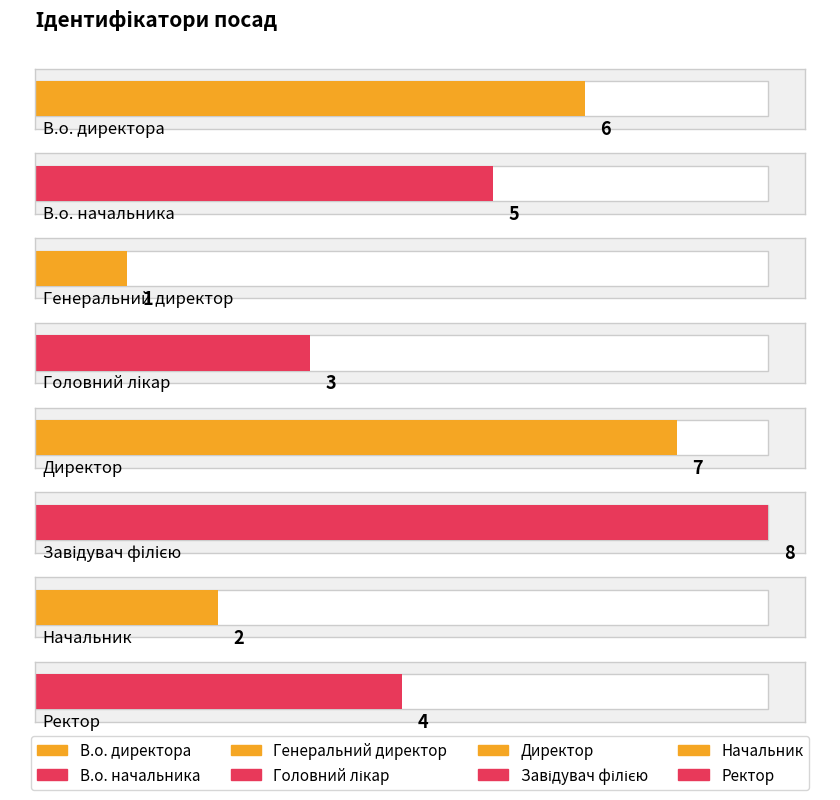

Reading left to right, extract all data points from this chart.

6	5	1	3	7	8	2	4